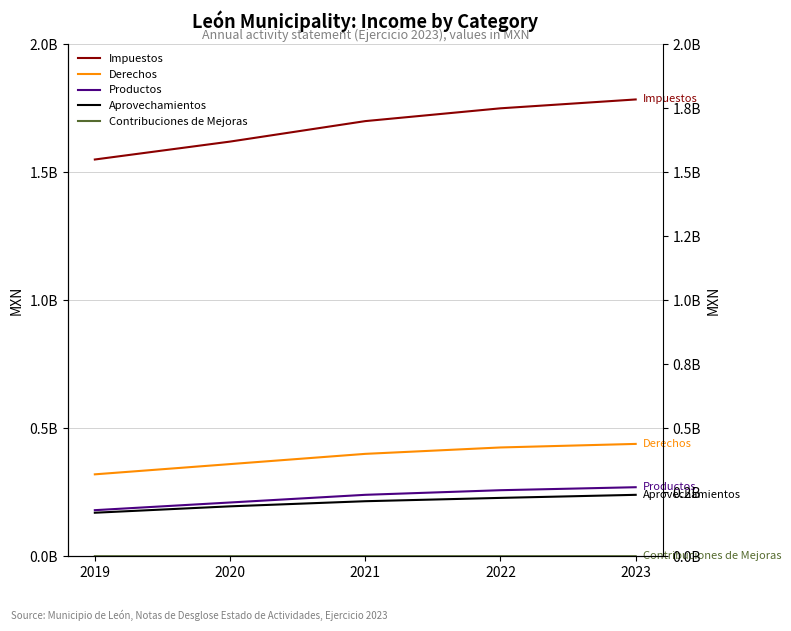

Which series changed the most between 2019 and 2020?

Impuestos